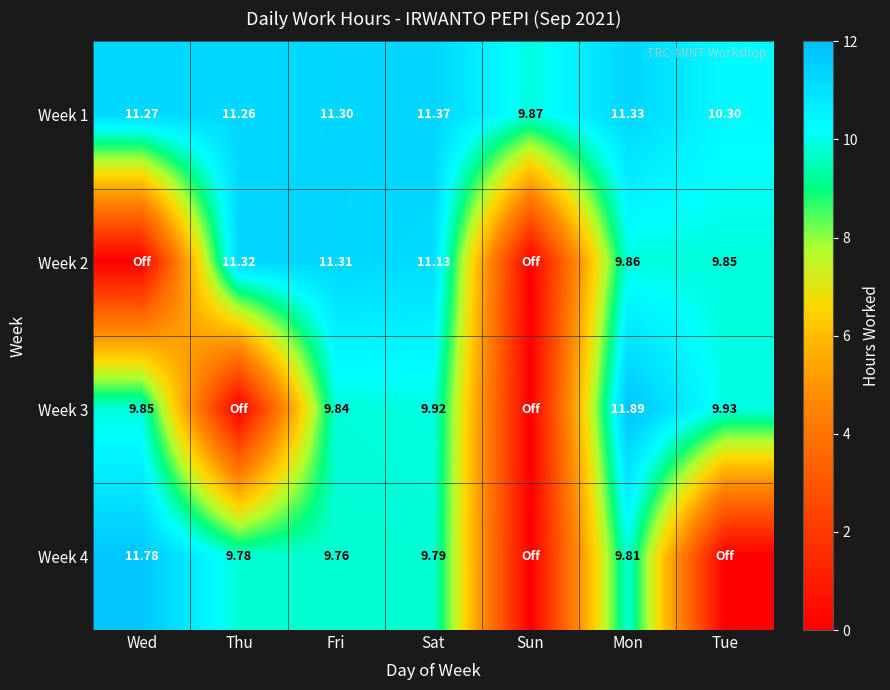

List the labels in order of Week 1 value, smallest first.

Sun, Tue, Thu, Wed, Fri, Mon, Sat